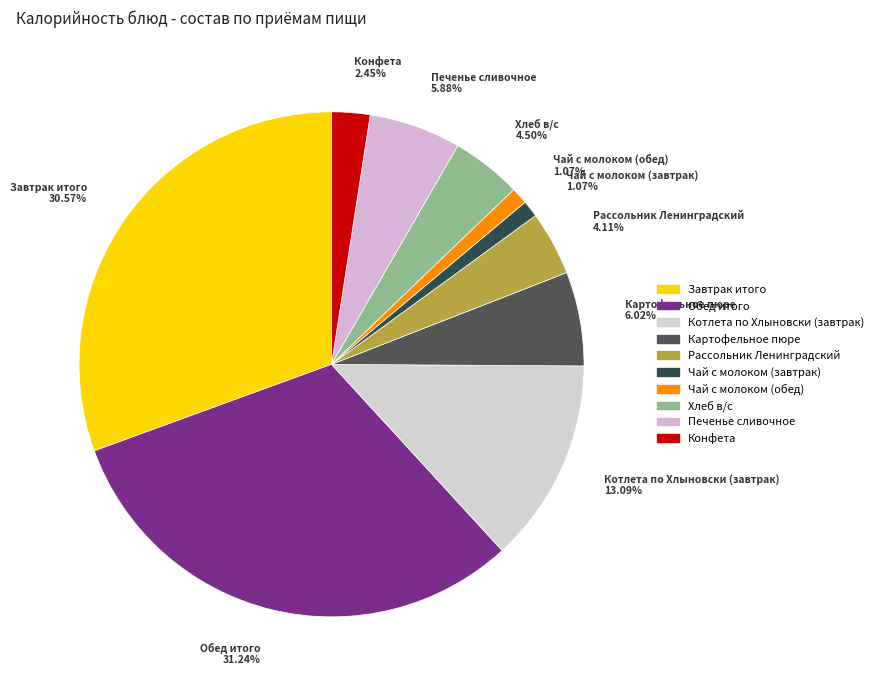

Combined, do Завтрак итого and Печенье сливочное account for over 50%?

No